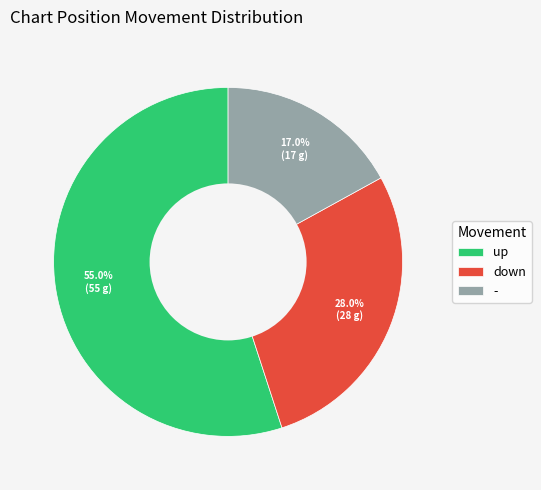

What percentage is the up slice, to the nearest percent?

55%